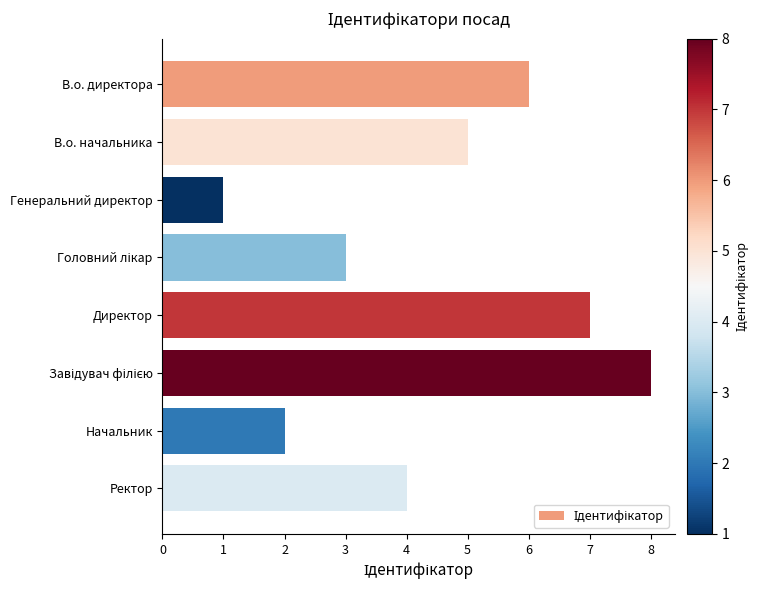

The chart shows a value of 4 at Директор. True or false?

False